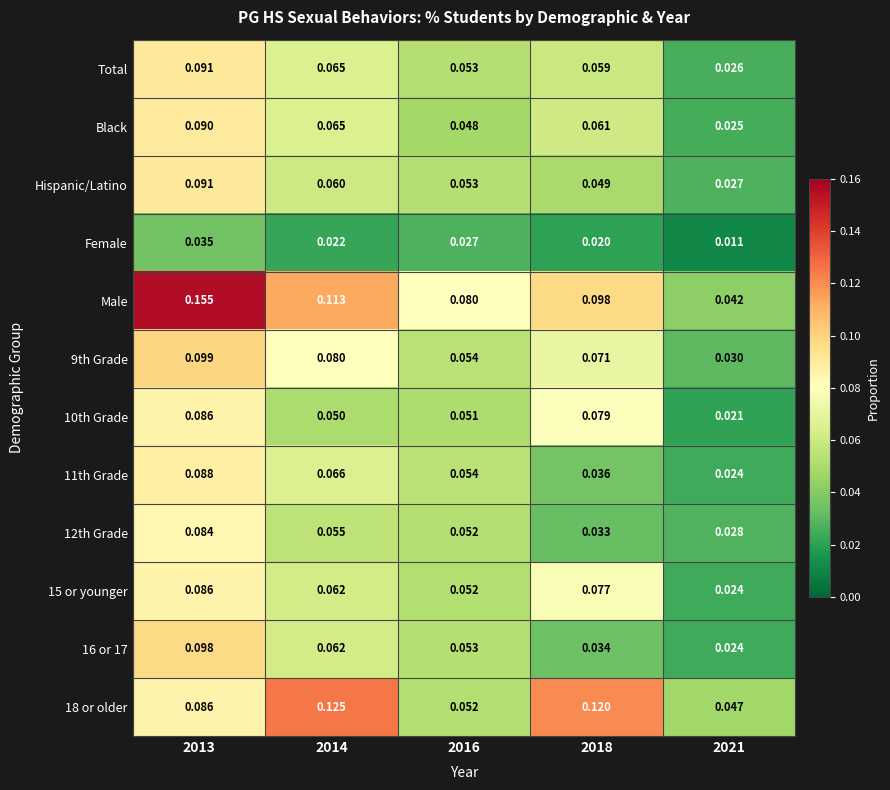

Which series has the widest spread of values?

Male